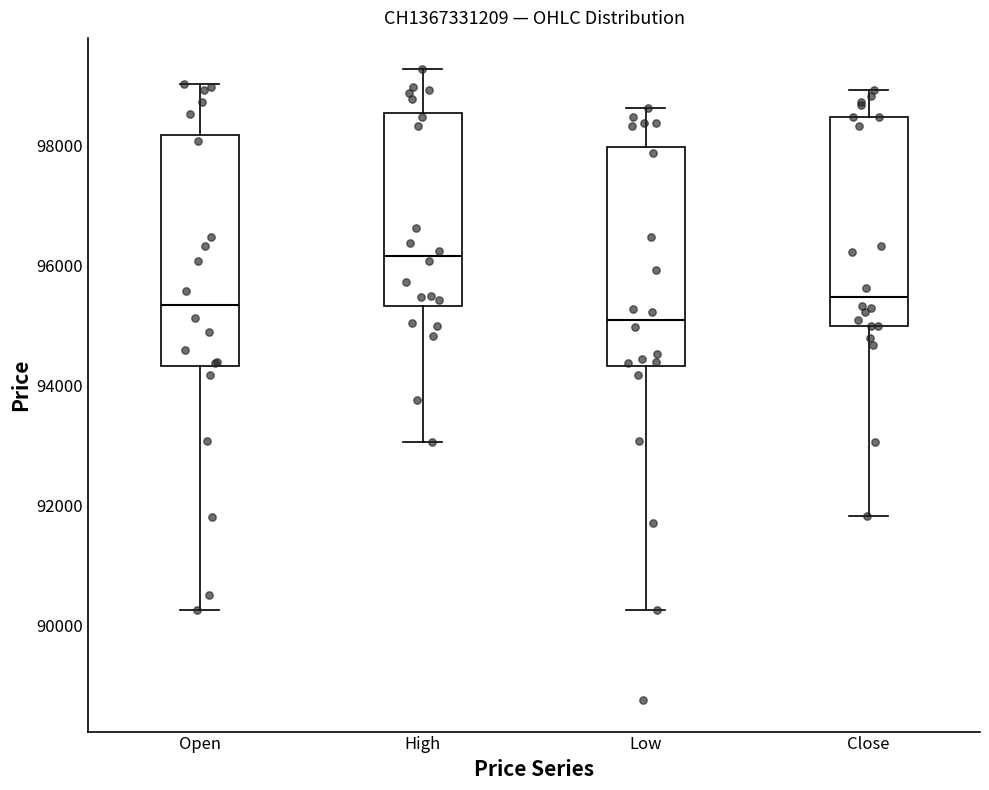

Which box has the lowest median line?

Low